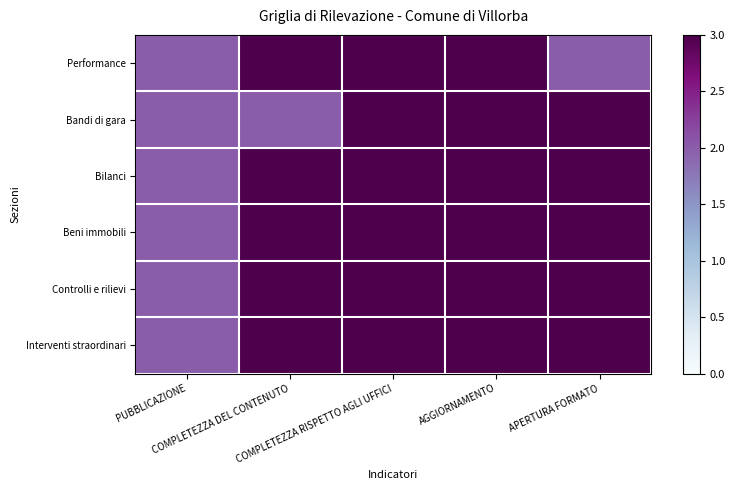

Which series changed the most between COMPLETEZZA RISPETTO AGLI UFFICI and AGGIORNAMENTO?

Performance